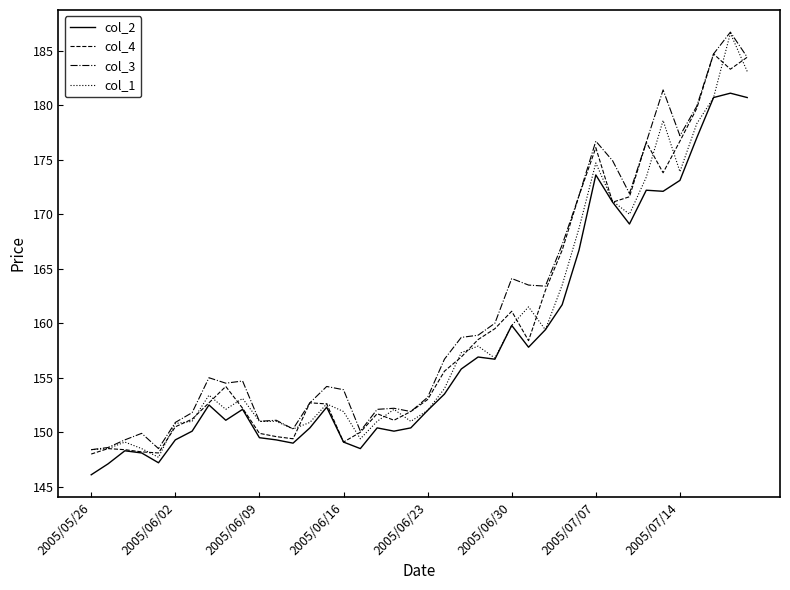

What is the lowest value of the col_3 series?

148.4